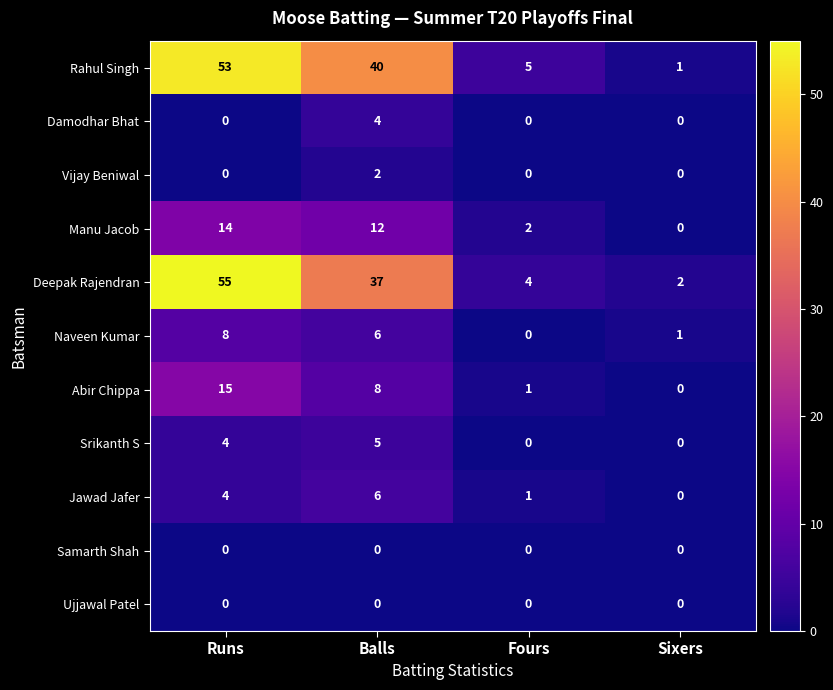

Which series has the largest range (max minus min)?

Deepak Rajendran